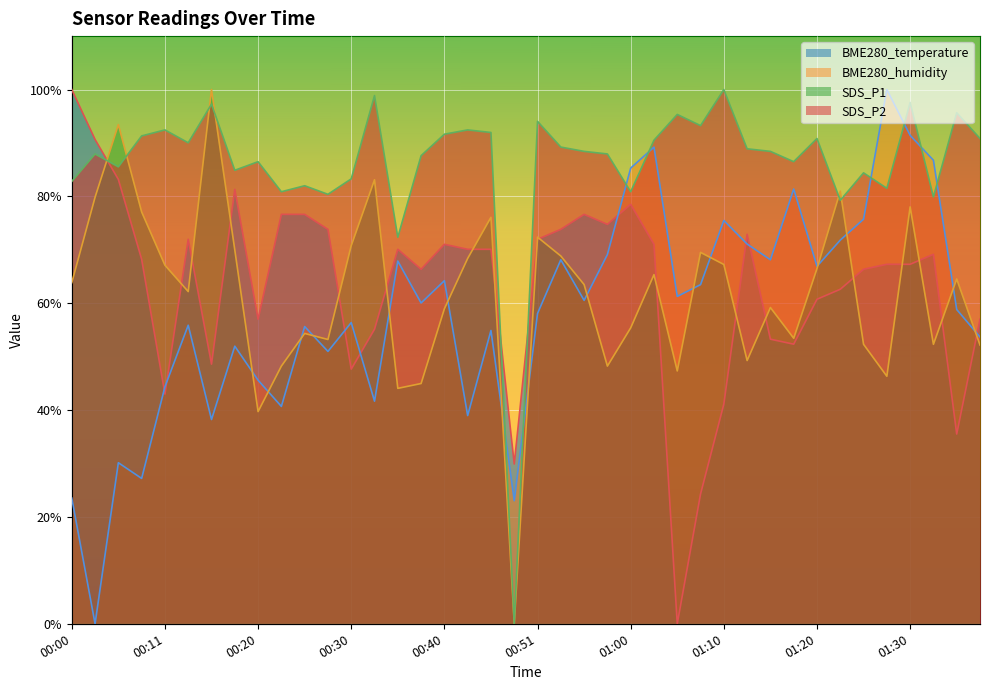

The value of BME280_temperature at 01:20 is 60.7. True or false?

True